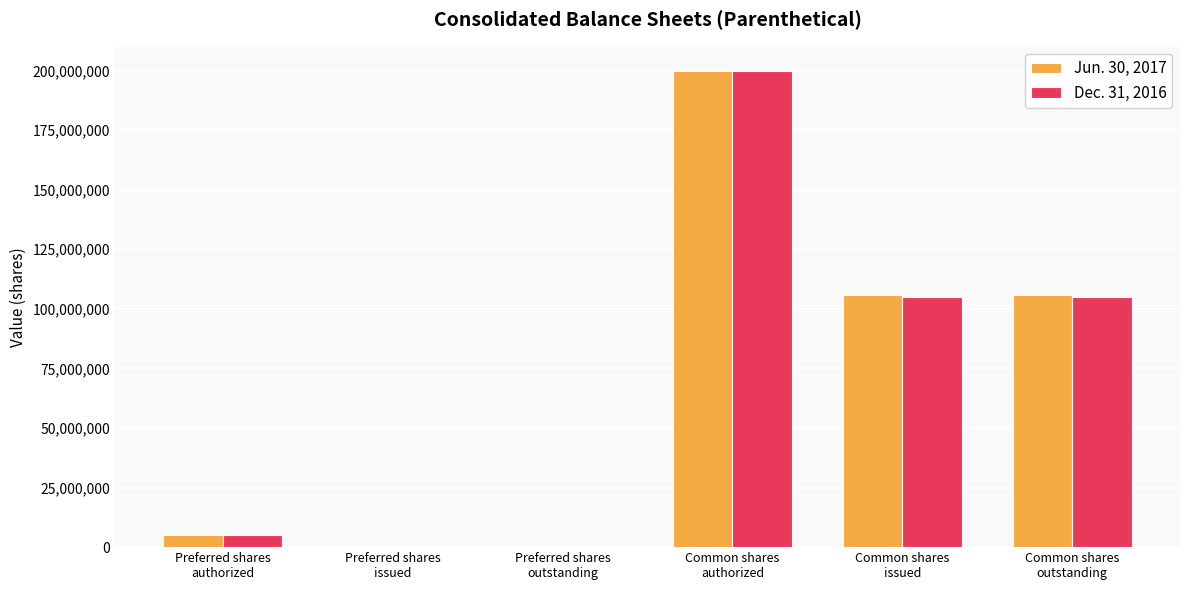

What is the maximum value shown in the chart?

200000000